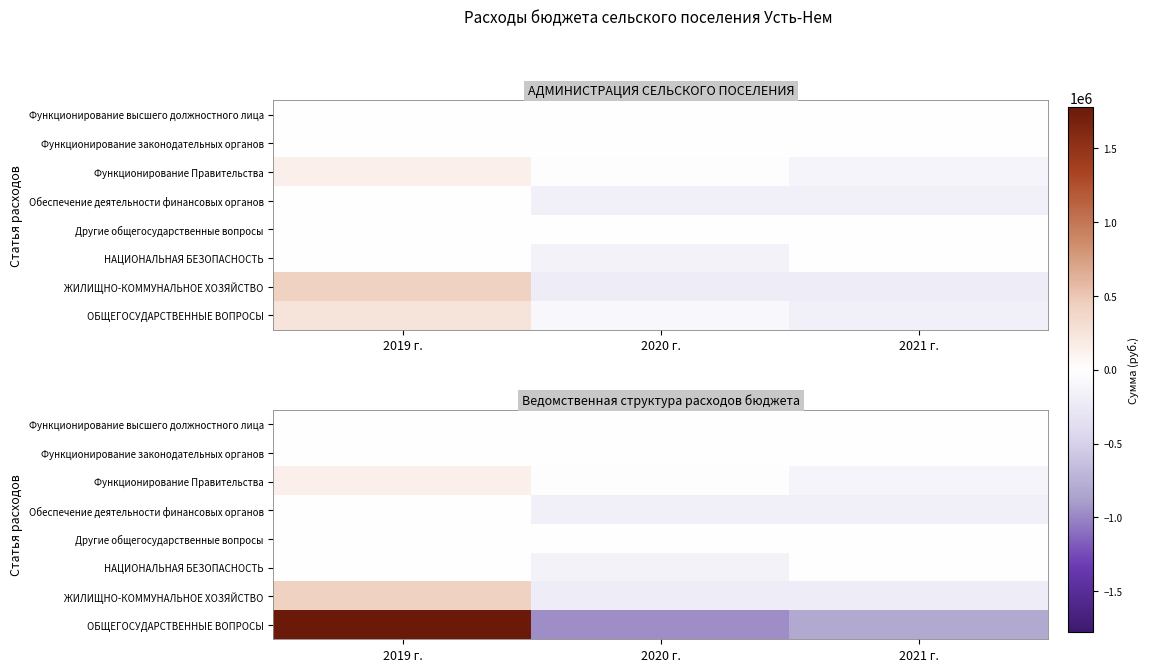

What is the sum of the ОБЩЕГОСУДАРСТВЕННЫЕ ВОПРОСЫ values at 2021 г. and 2020 г.?

-1778878.9